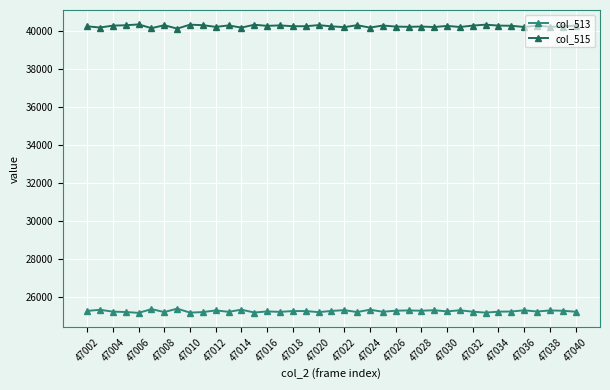

Count the number of categories in the chart.

39